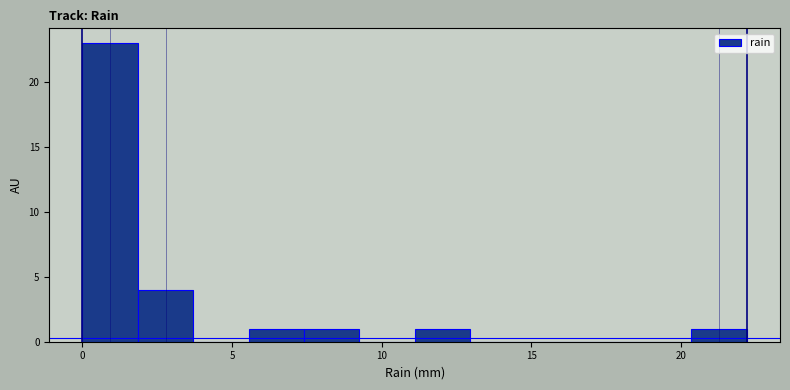

Read against the x-axis, roughly where is the centre of the tallest bar?

1.0